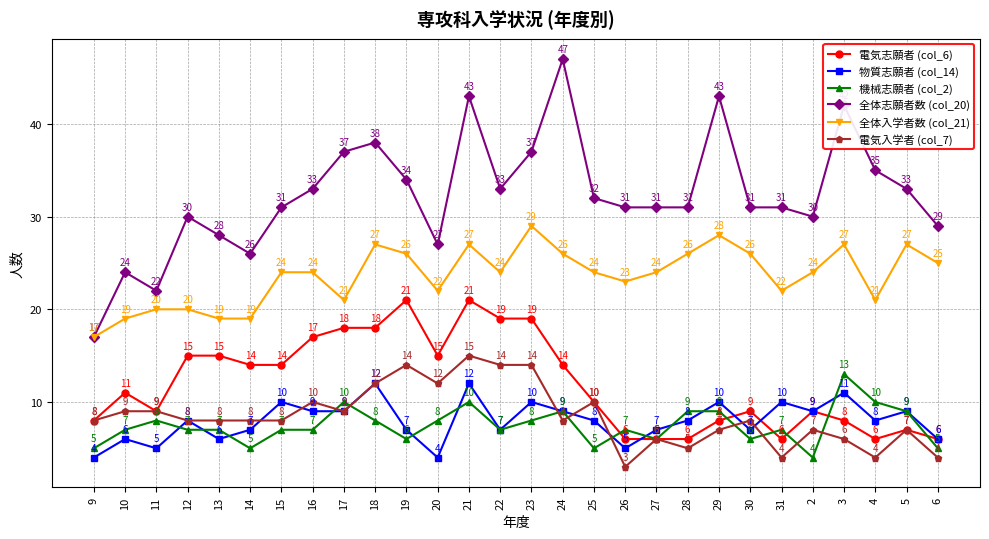

What is the total value across all series at 23?

117